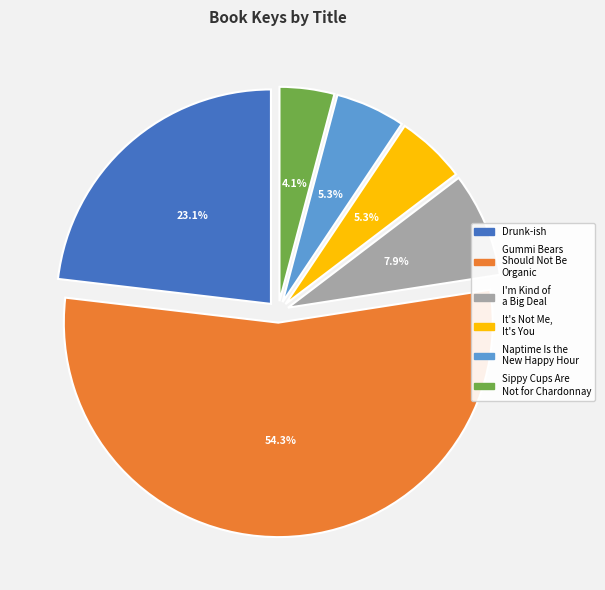

Combined, what portion of the pie is I'm Kind of a Big Deal and Sippy Cups Are Not for Chardonnay?

12.0%